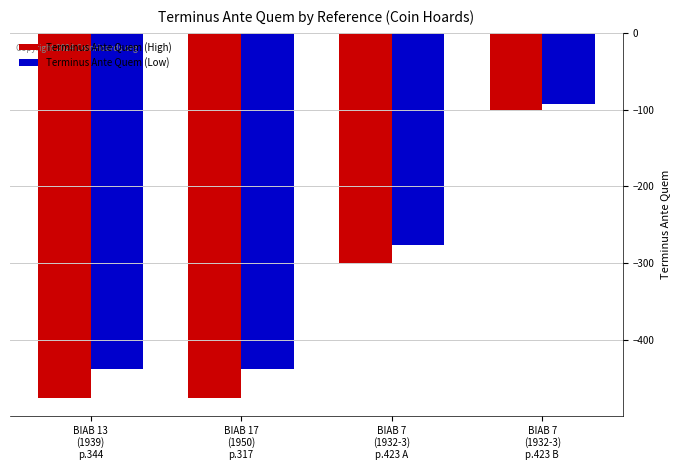

What is the label of the 4th bar from the left?

BIAB 7
(1932-3)
p.423 B